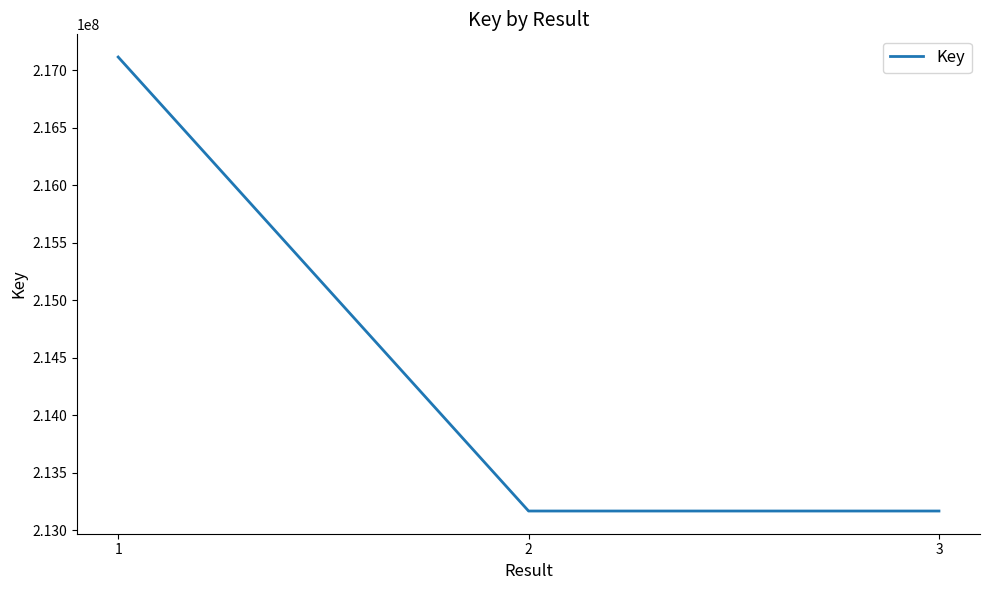

What is the maximum value shown in the chart?

217114358